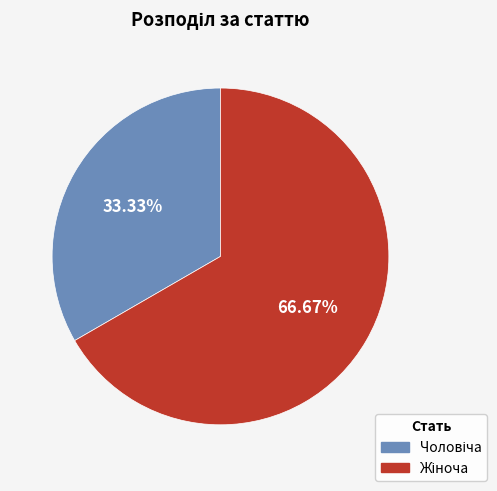

Is there a majority slice in this chart?

Yes